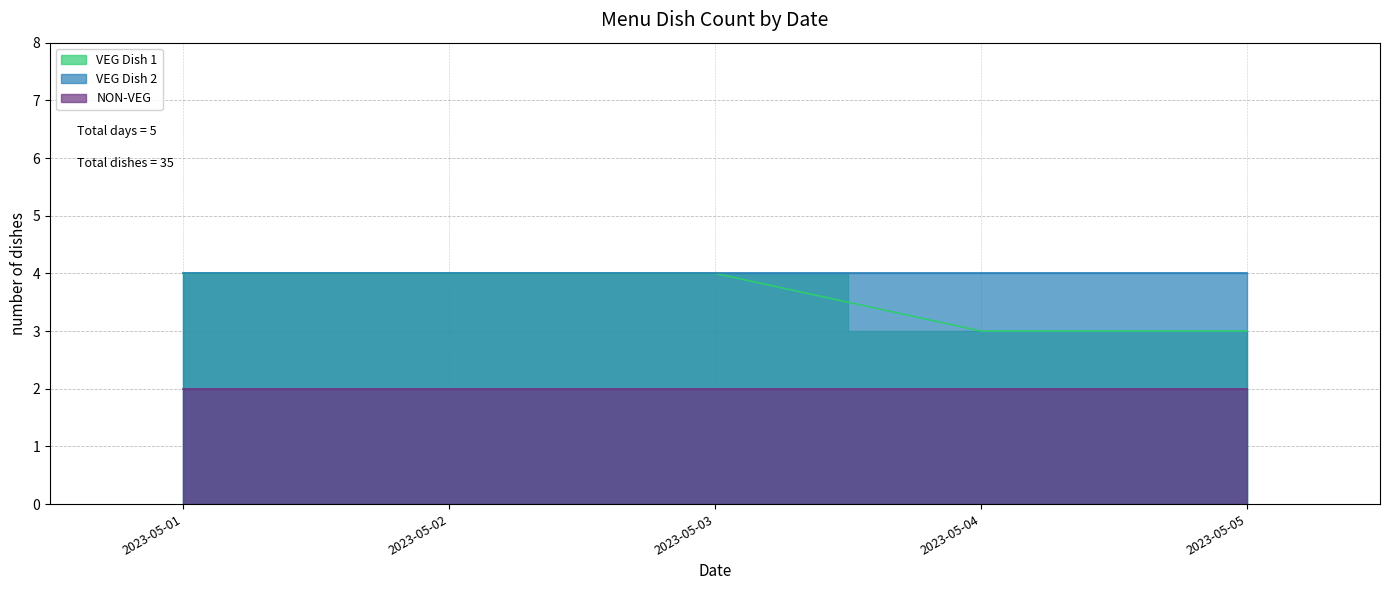

Count the number of categories in the chart.

5